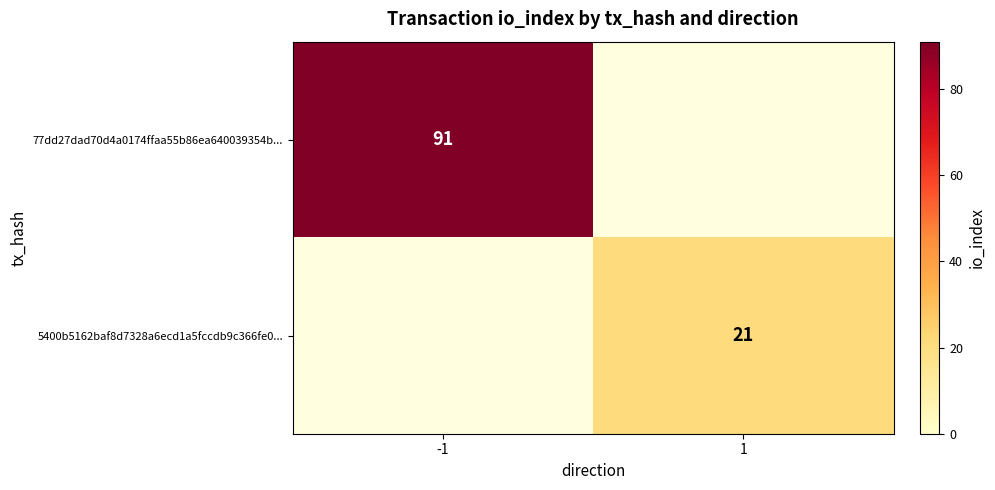

Count the number of data series in this chart.

2